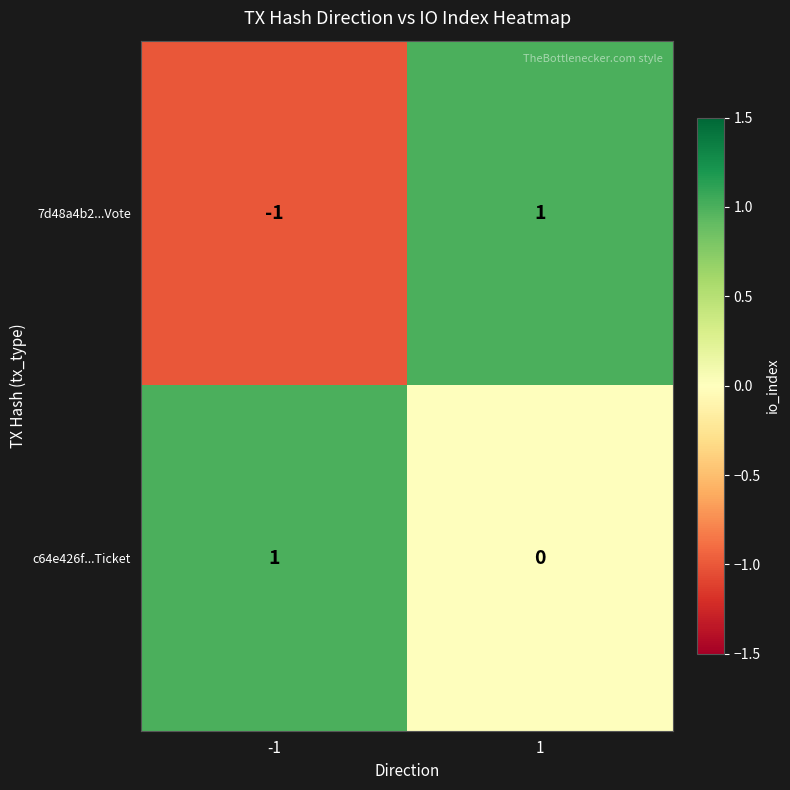

Reading left to right, list all the values displayed in this chart.

7d48a4b2...Vote: -1=-1	1=1
c64e426f...Ticket: -1=1	1=0